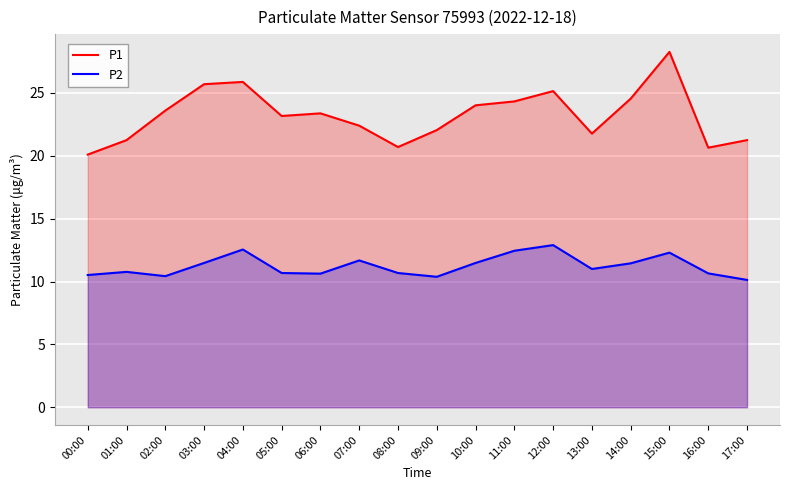

Where is the first local maximum for P2?

01:00